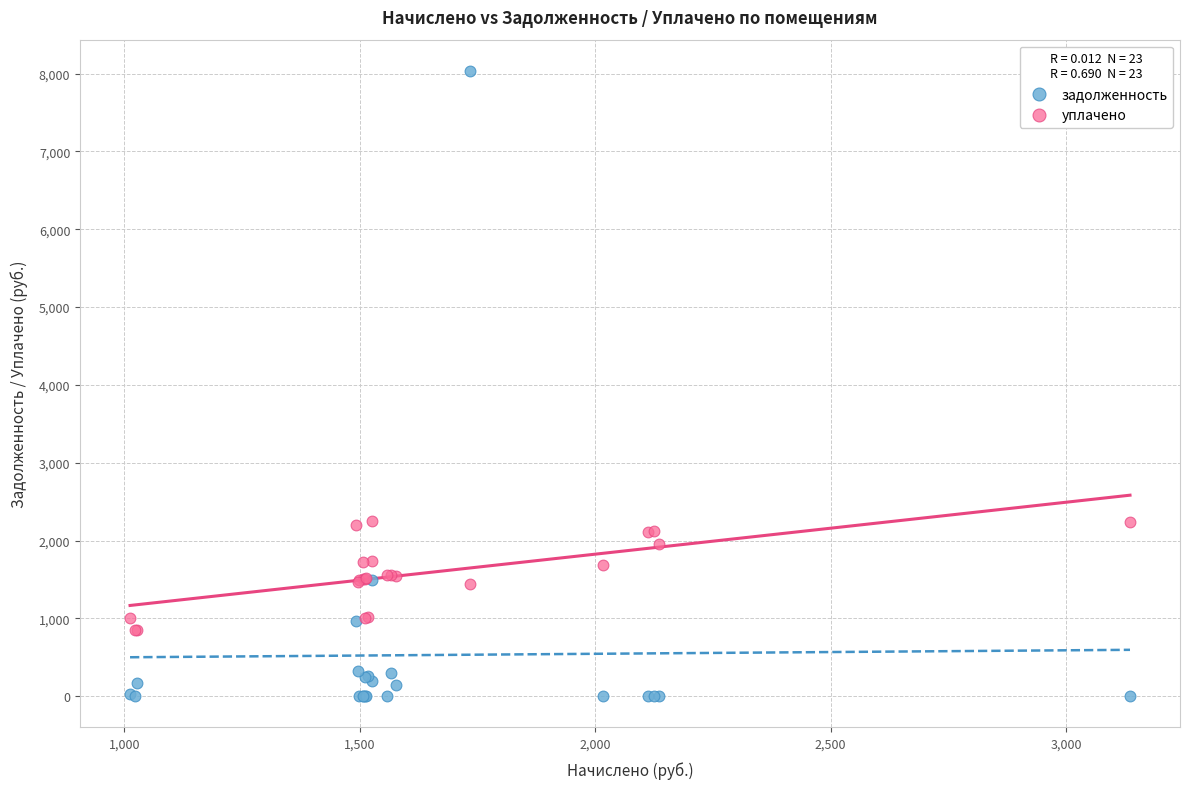

Which series has the widest spread of Y values?

задолженность